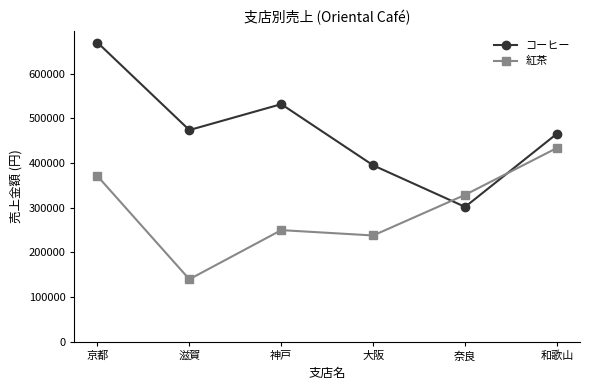

At which label is 紅茶 closest to 287000?

神戸